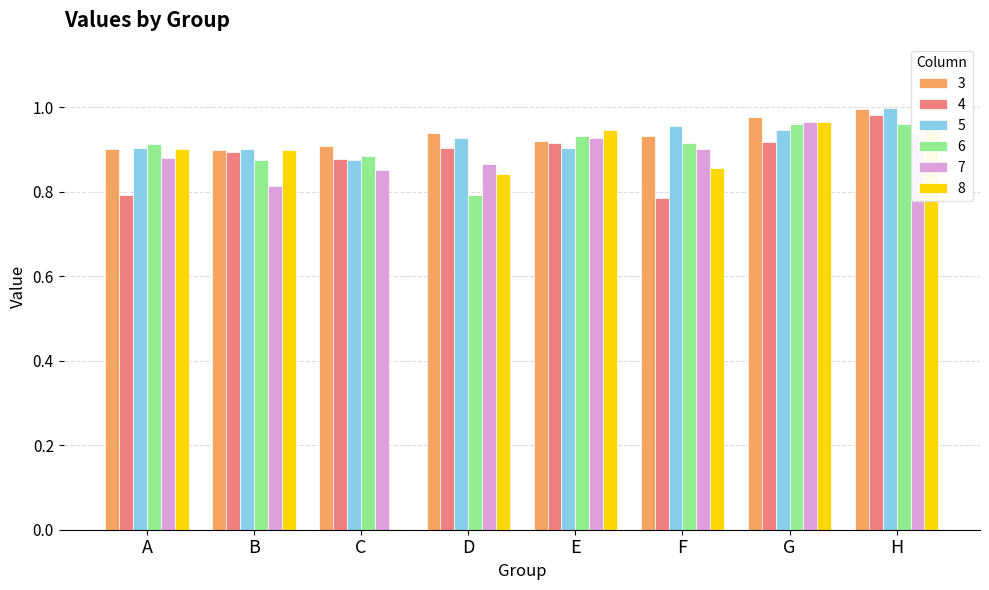

Reading left to right, list all the values displayed in this chart.

3: 0.9	0.9	0.9	0.9	0.9	0.9	1.0	1.0
4: 0.8	0.9	0.9	0.9	0.9	0.8	0.9	1.0
5: 0.9	0.9	0.9	0.9	0.9	1.0	0.9	1.0
6: 0.9	0.9	0.9	0.8	0.9	0.9	1.0	1.0
7: 0.9	0.8	0.9	0.9	0.9	0.9	1.0	0.9
8: 0.9	0.9	0.0	0.8	0.9	0.9	1.0	1.0